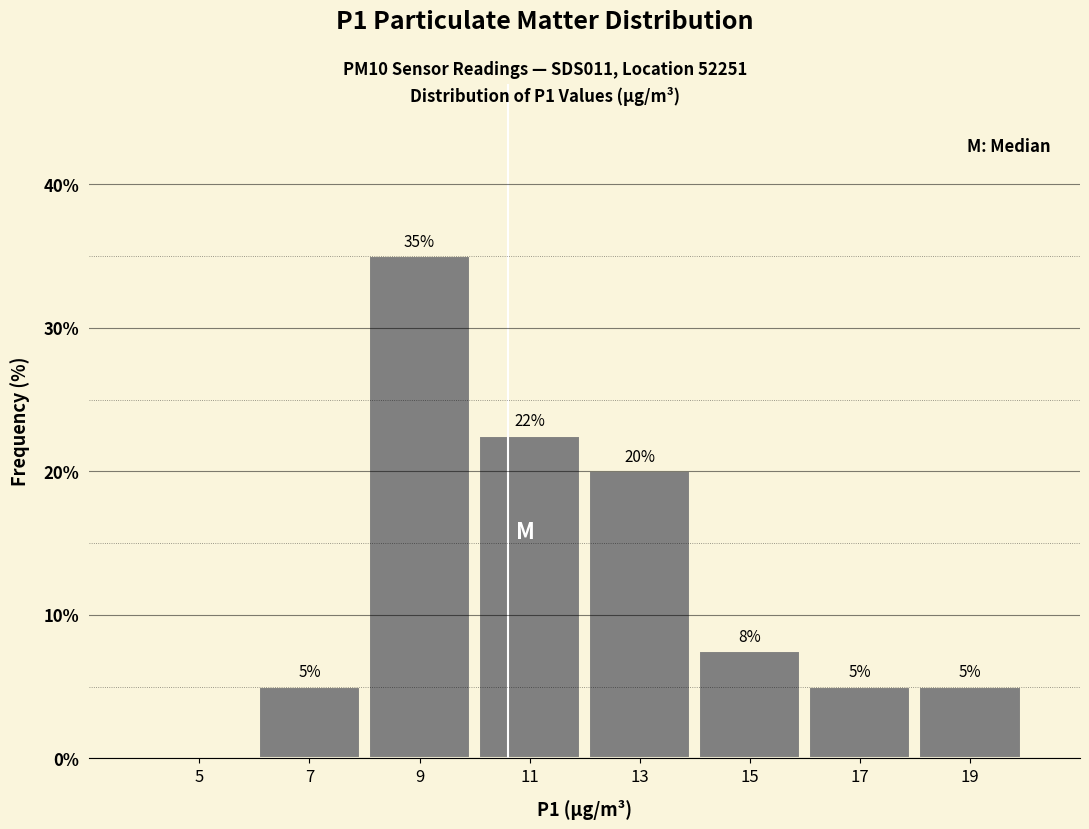

Over which range of the x-axis is the bar tallest?

8 to 10